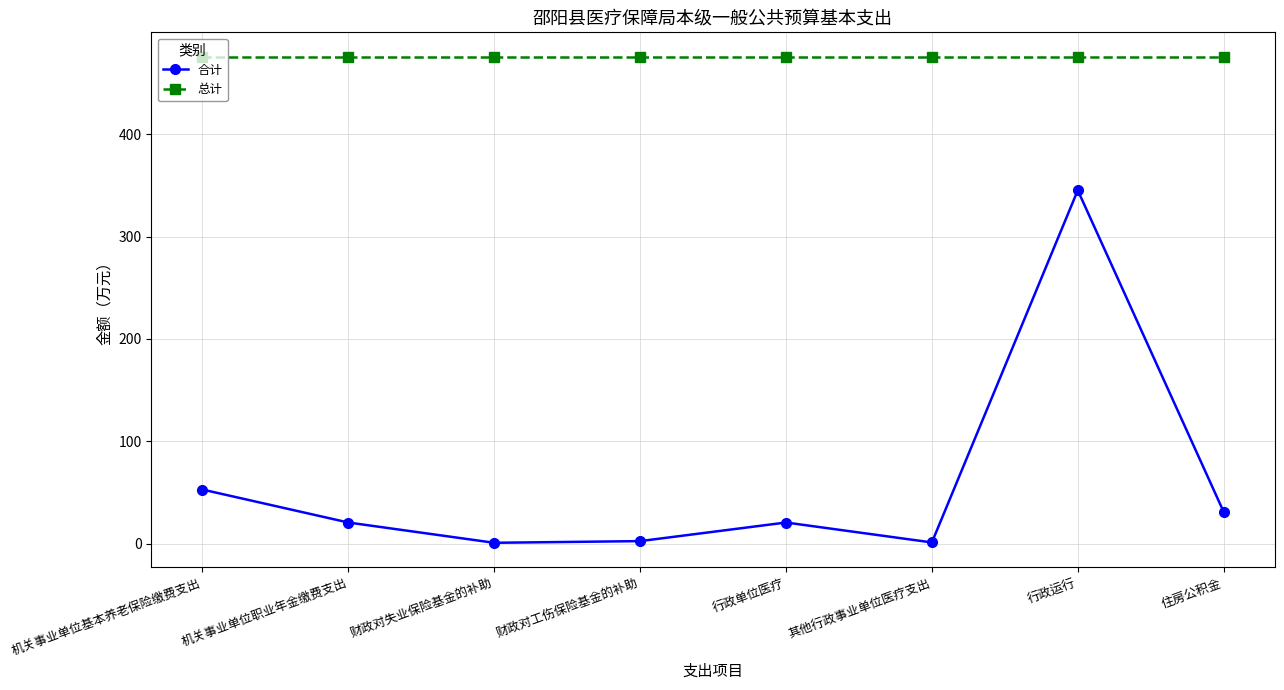

What is the difference between the second highest and minimum values in the 合计 series?

52.0